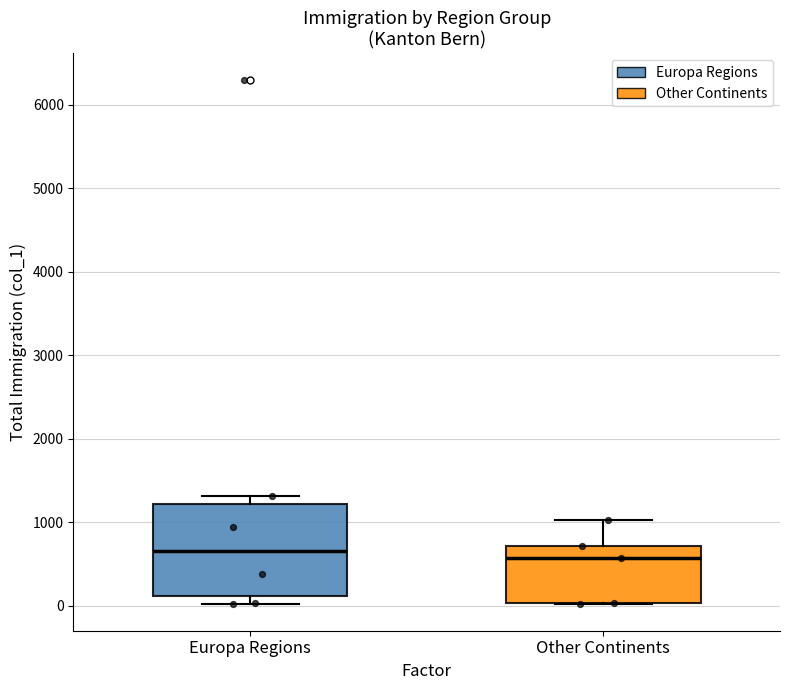

Reading left to right, transcribe this box plot: for each box, give where its median line is, the range the box spans, and where its two whiskers end, as read against the y-axis. The values are not printed on the chart, so give them approximately, as read against the axis.

Europa Regions: median 700, box 100 to 1200, whiskers 0 to 1300
Other Continents: median 600, box 0 to 700, whiskers 0 to 1000